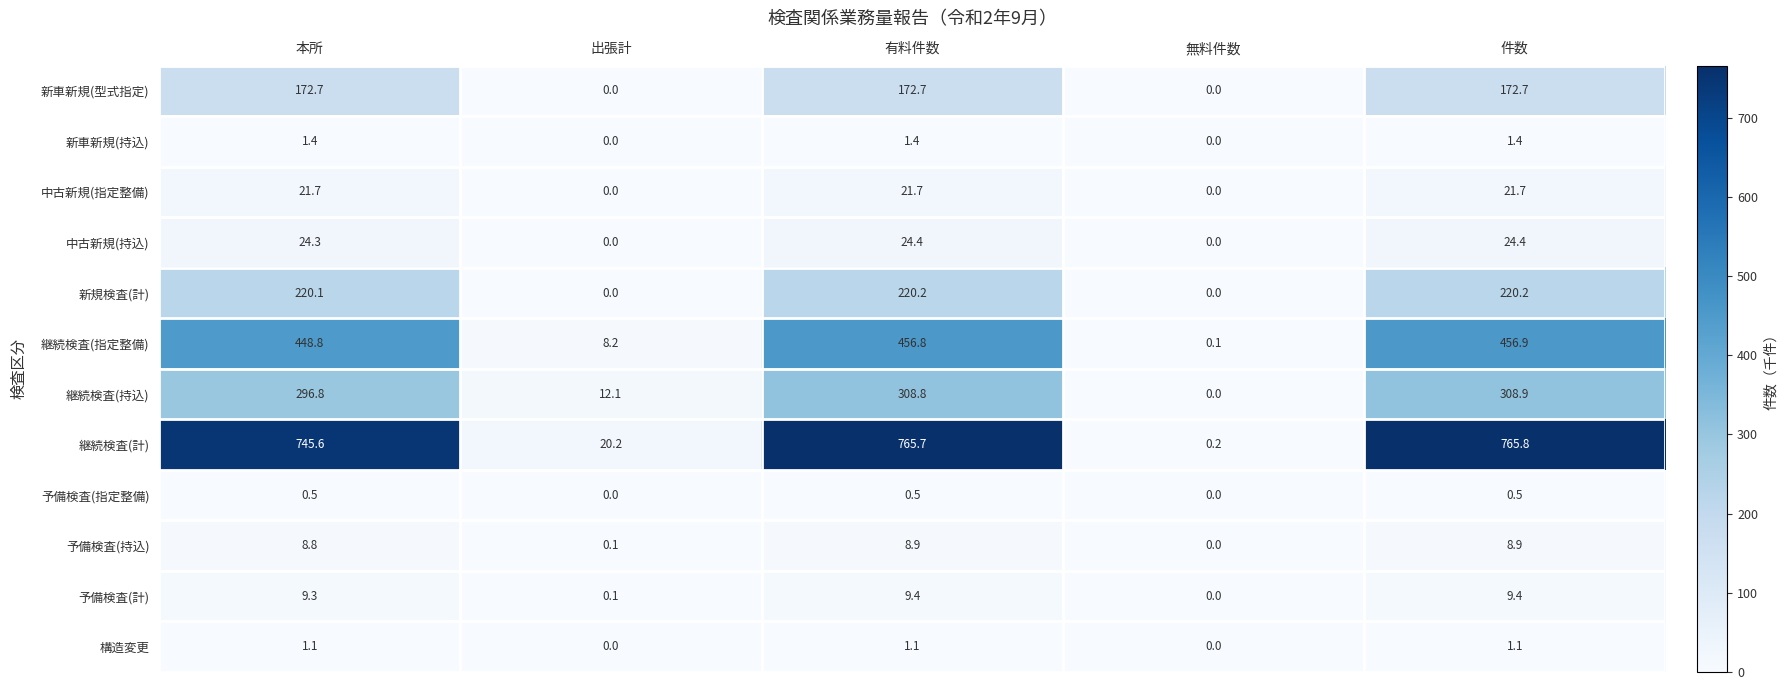

What is the difference between the highest and lowest values at 有料件数?

765.2